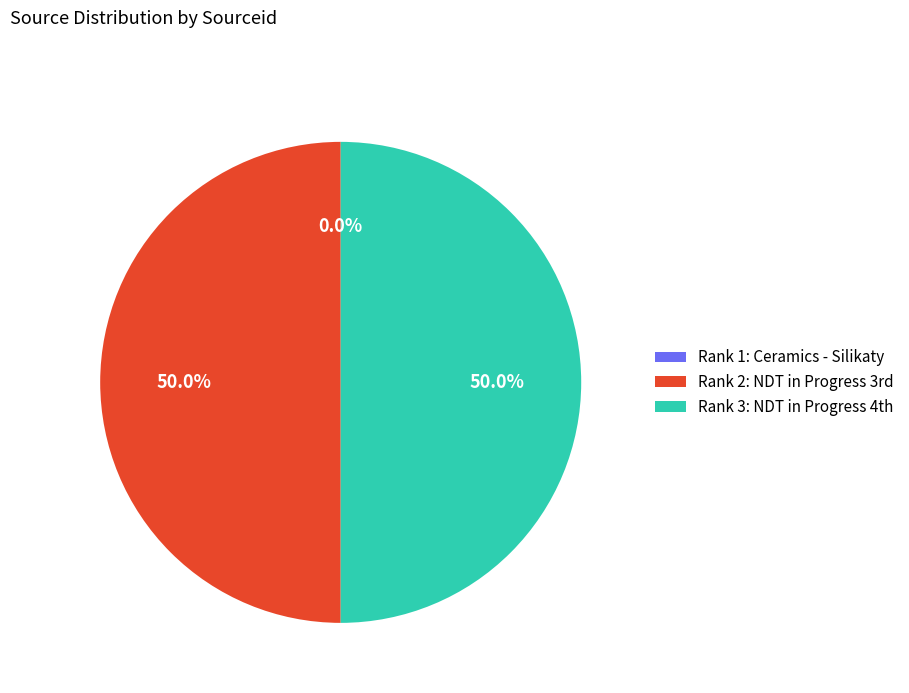

Is there any slice that represents more than half of the pie?

No